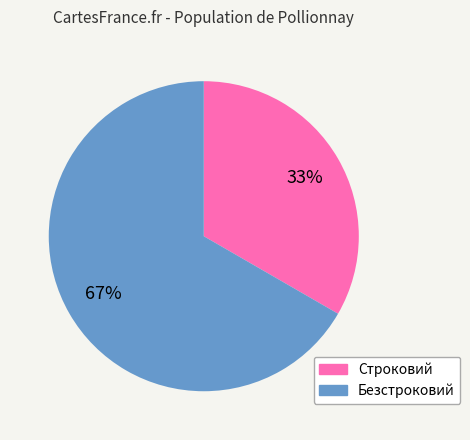

Between Строковий and Безстроковий, which is larger?

Безстроковий